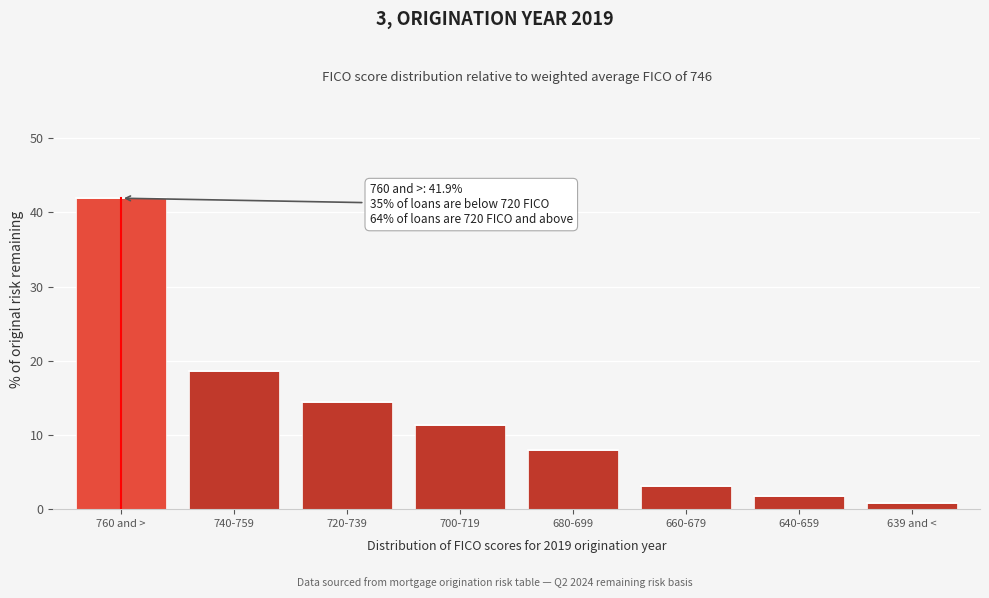

Reading right to left, extract all data points from this chart.

639 and <=0.8	640-659=1.8	660-679=3.1	680-699=8.0	700-719=11.4	720-739=14.5	740-759=18.6	760 and >=41.9